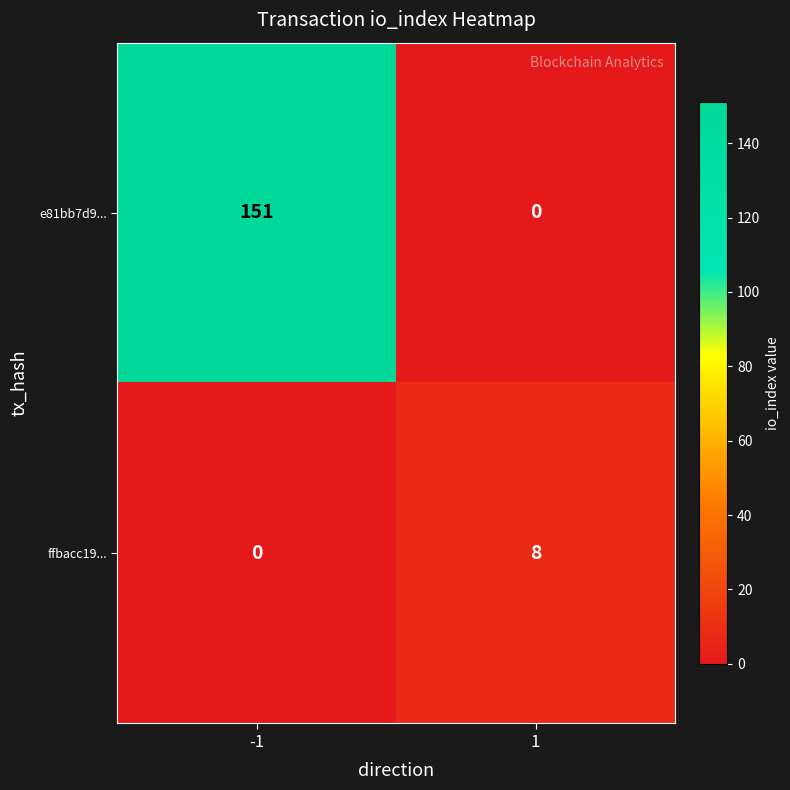

What value does the e81bb7d9... series have at -1, to the nearest 10?

150